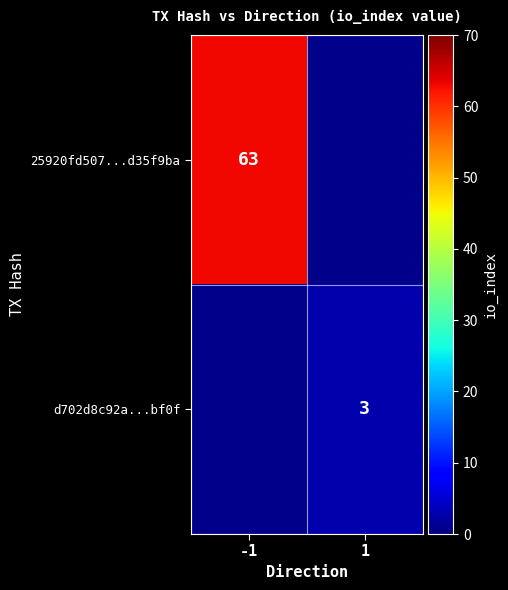

True or false: 25920fd507...d35f9ba has a value of 63 at -1.

True